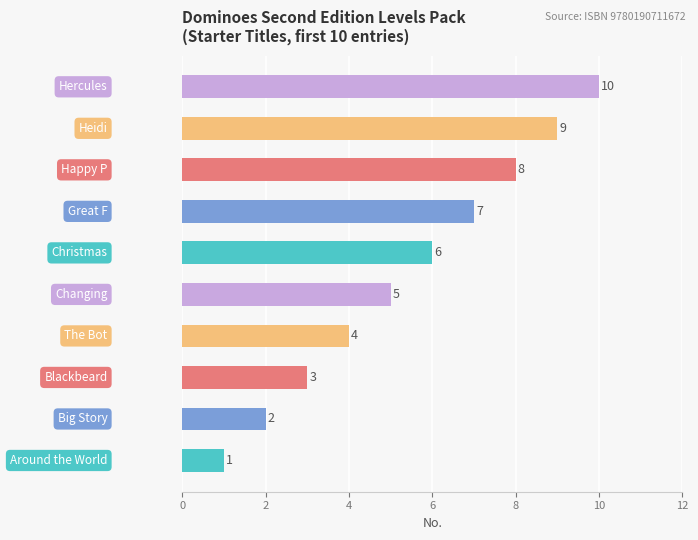

What is the difference between the second highest and second lowest values?

7